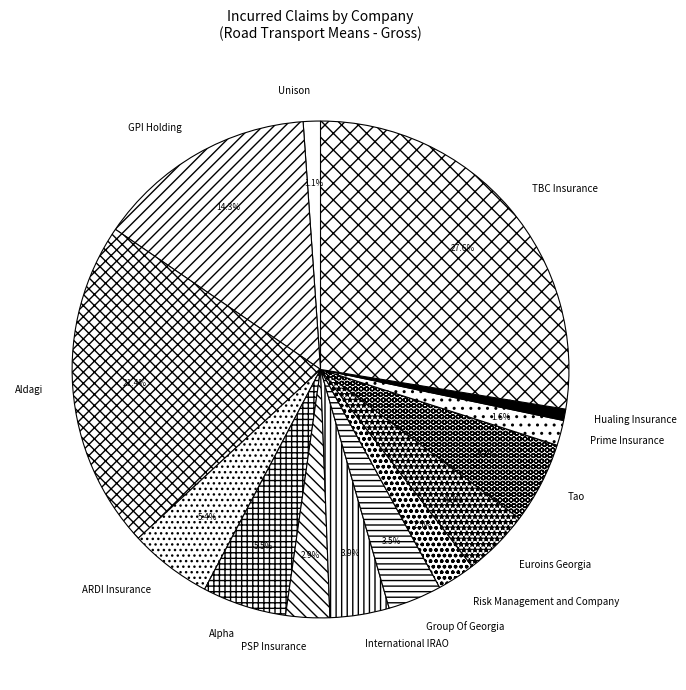

What is the ratio of the value at ARDI Insurance to the value at Alpha?

1.0